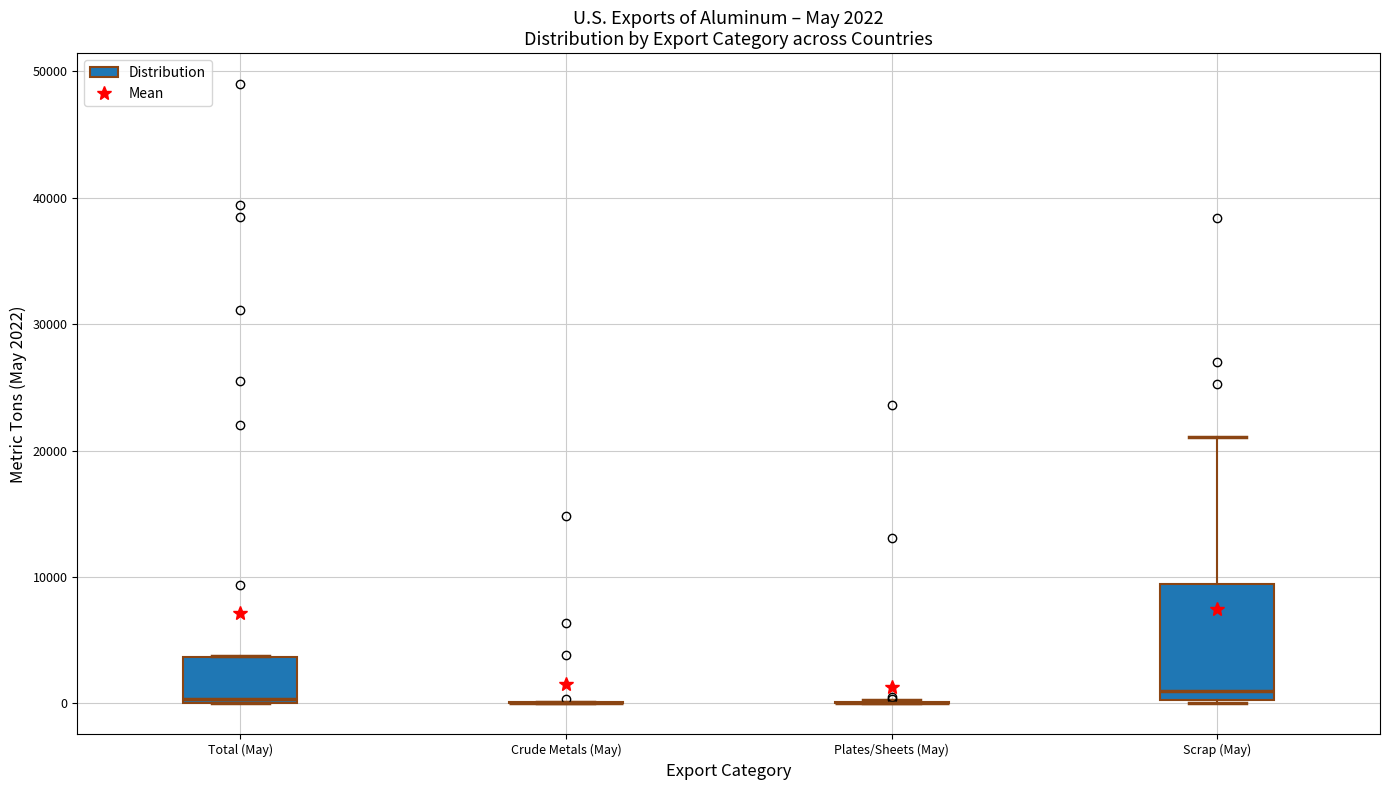

Which box is the tallest, from its lower edge to its upper edge?

Scrap (May)